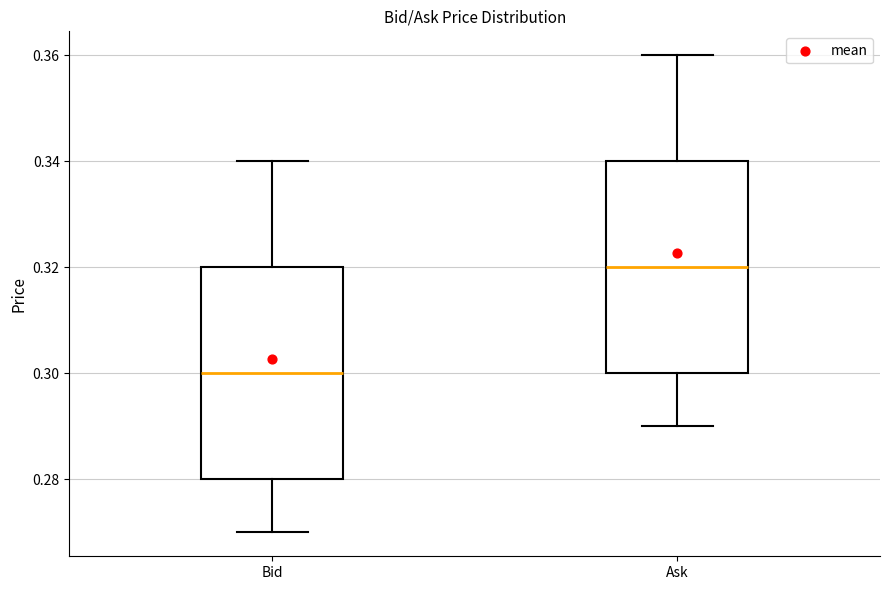

Reading left to right, transcribe this box plot: for each box, give where its median line is, the range the box spans, and where its two whiskers end, as read against the y-axis. The values are not printed on the chart, so give them approximately, as read against the axis.

Bid: median 0.30, box 0.28 to 0.32, whiskers 0.27 to 0.34
Ask: median 0.32, box 0.30 to 0.34, whiskers 0.29 to 0.36